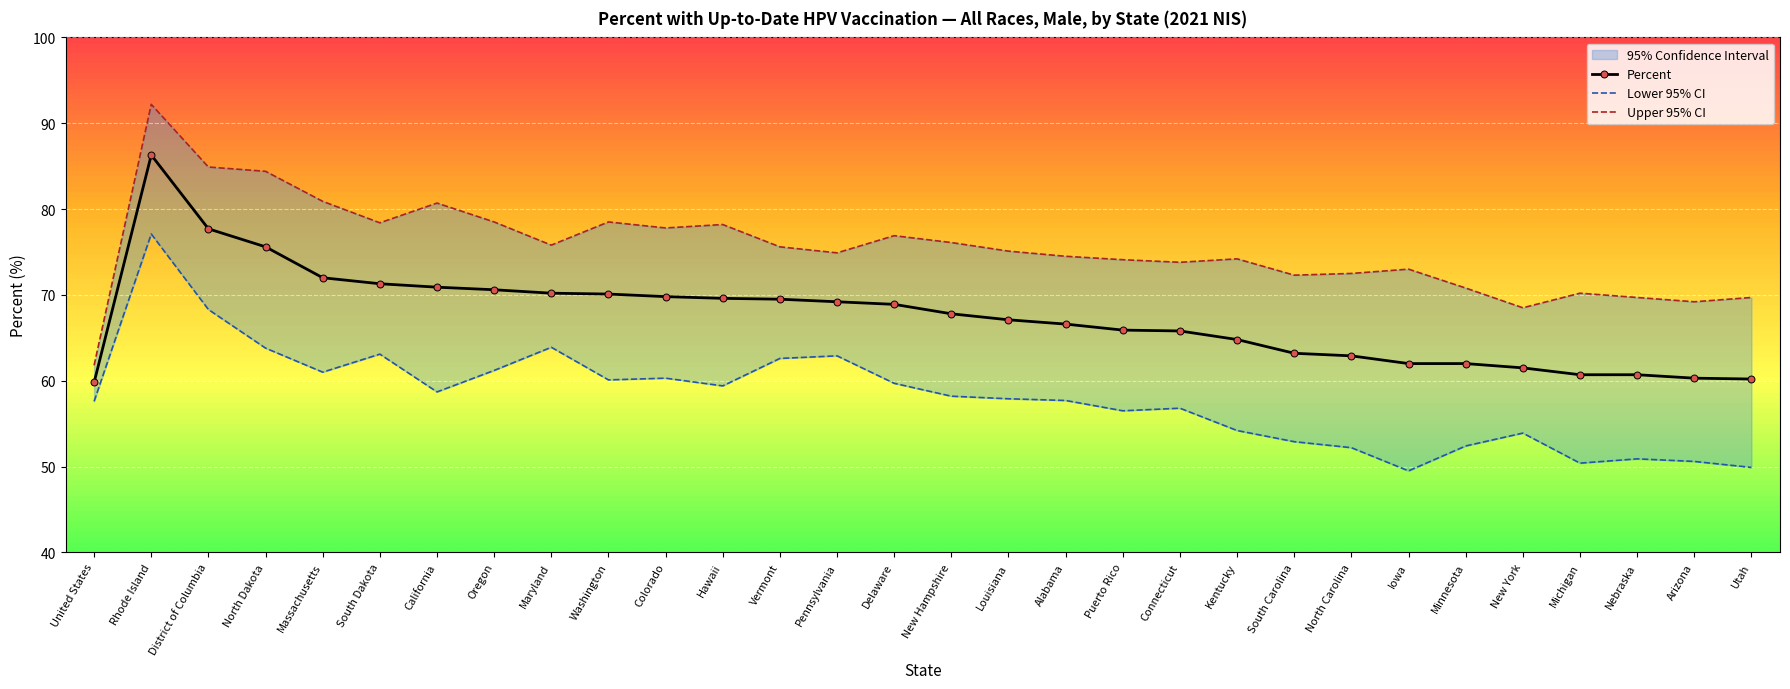

Which has a higher value, Utah or Iowa?

Iowa